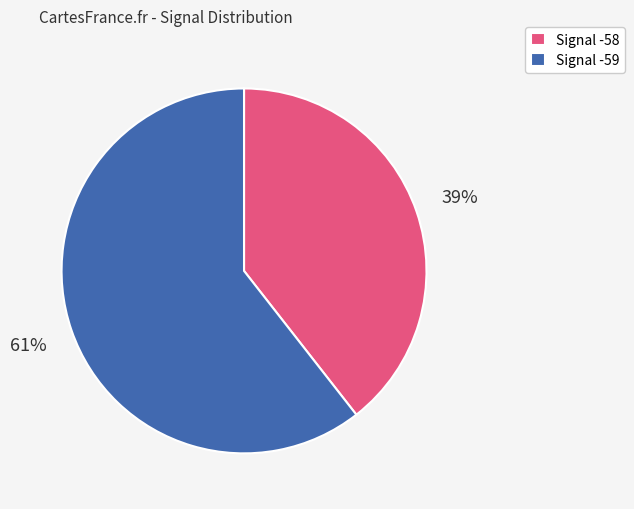

Count the number of slices in the pie.

2